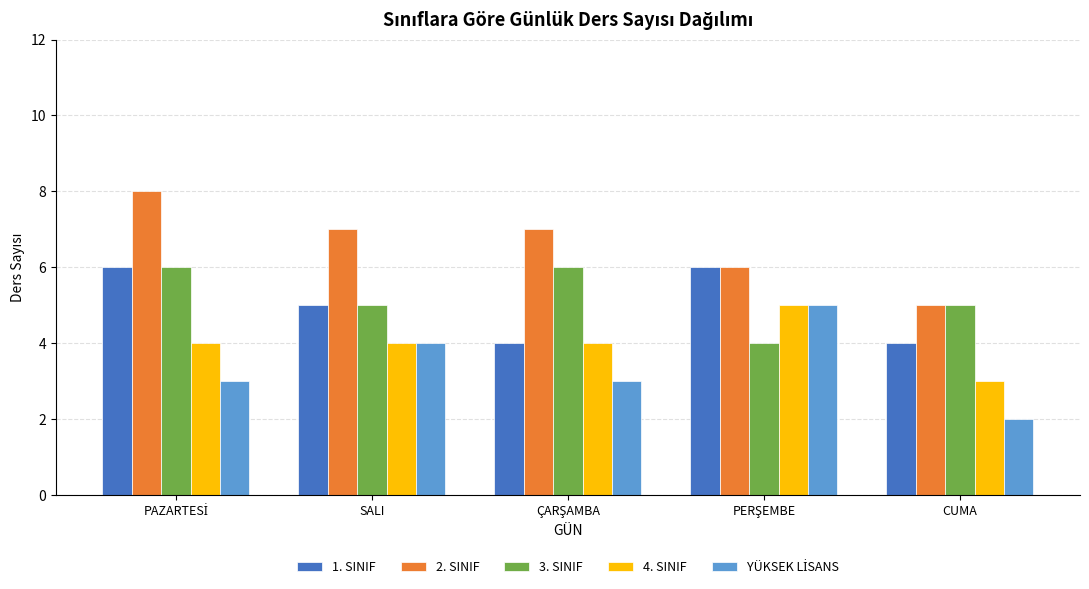

Count the 4. SINIF values in the range 4 to 5.

4